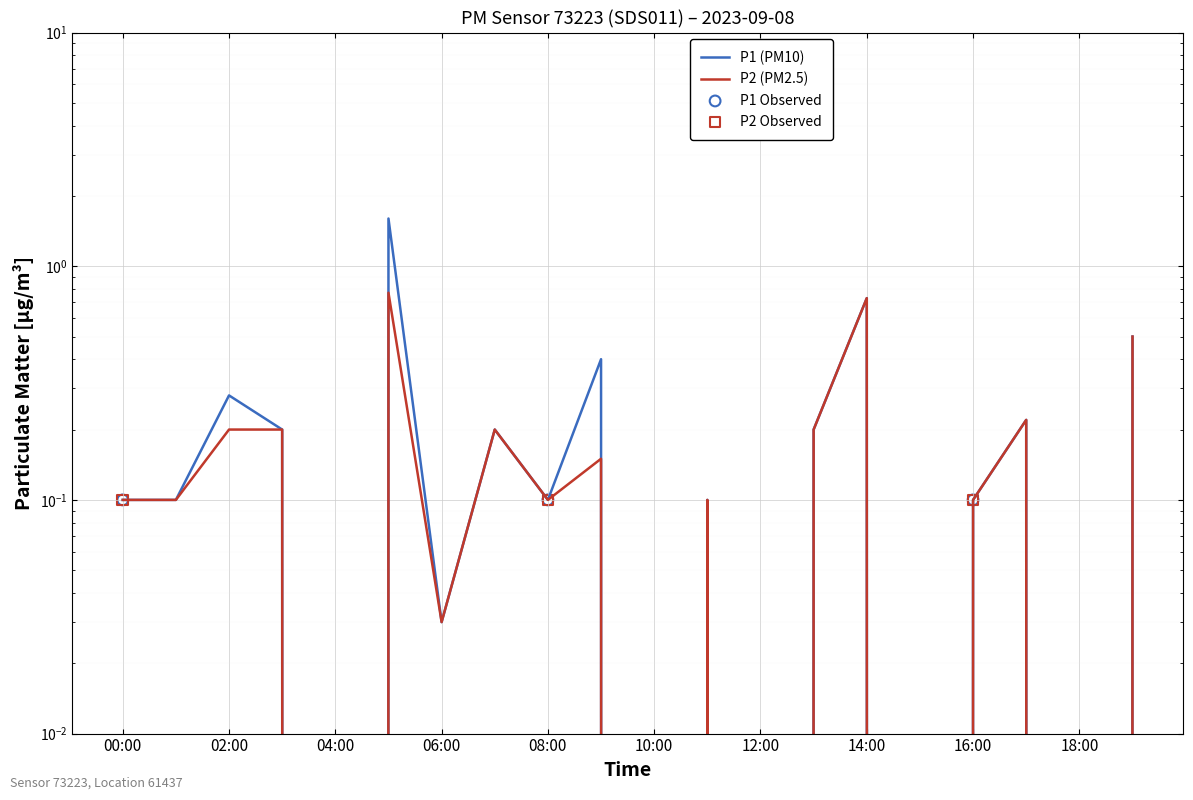

Is the value of P1 at 11:00 greater than the value of P2 at 02:00?

No